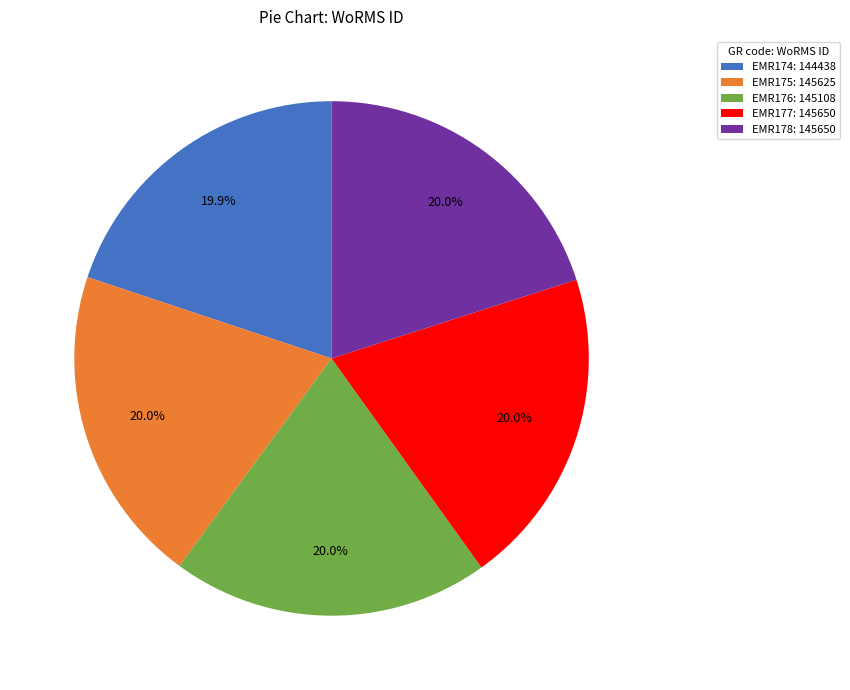

Does EMR176 represent more than half of the total?

No